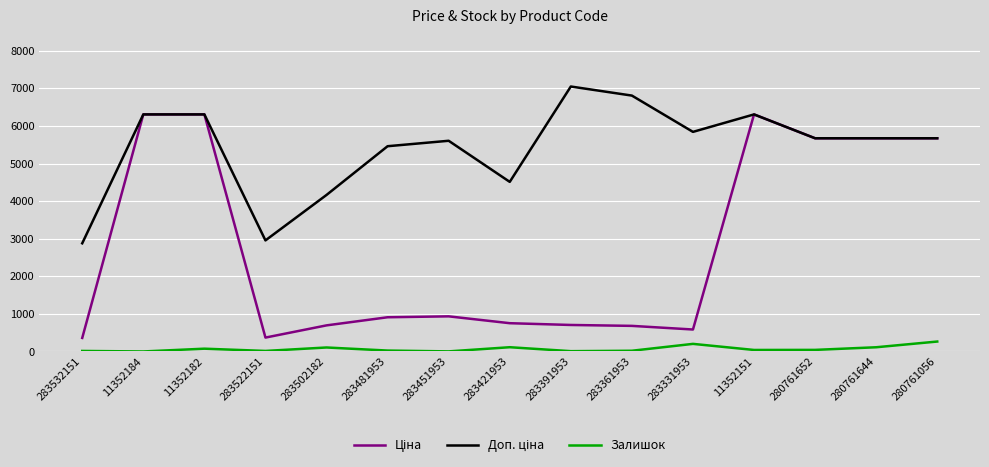

What is the maximum value shown in the chart?

7051.3